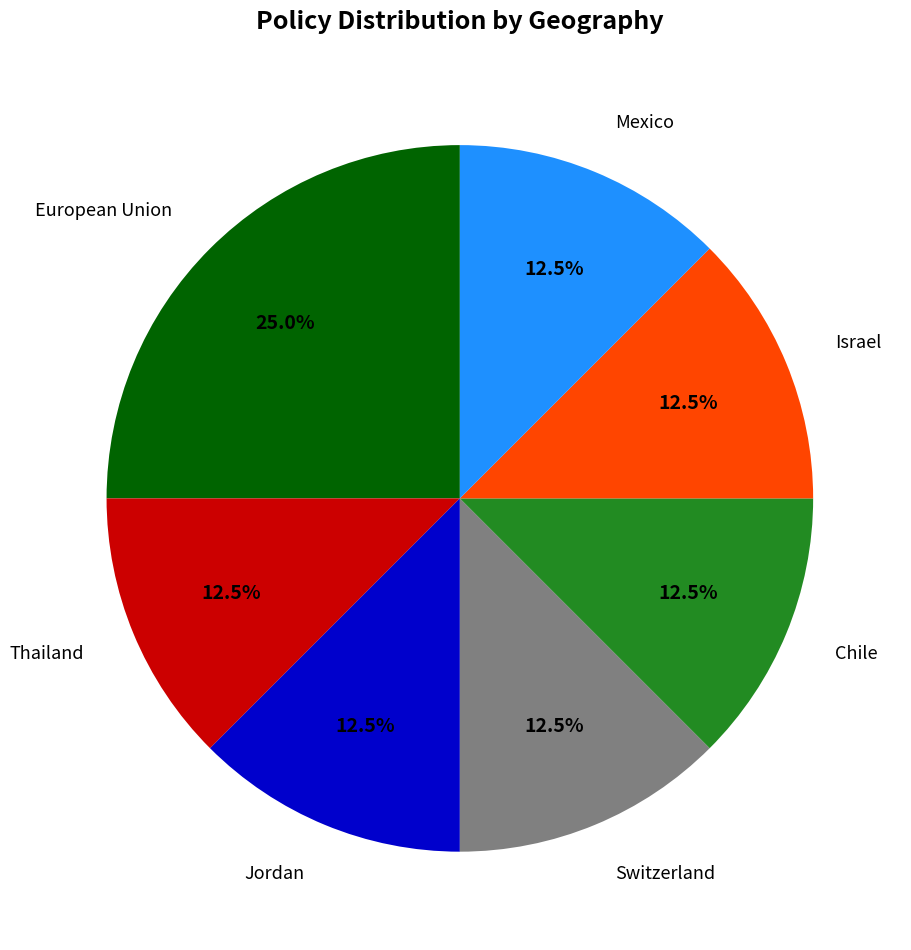

Is there any slice that represents more than half of the pie?

No